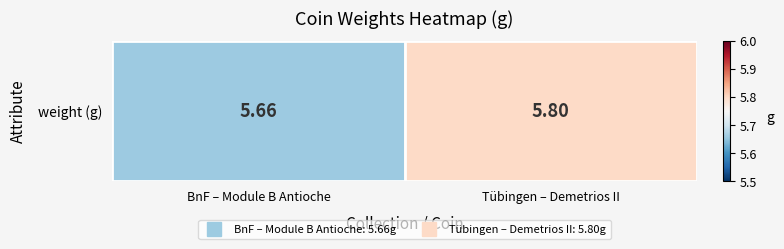

Reading left to right, transcribe all the data shown in this chart.

BnF – Module B Antioche=5.7	Tübingen – Demetrios II=5.8